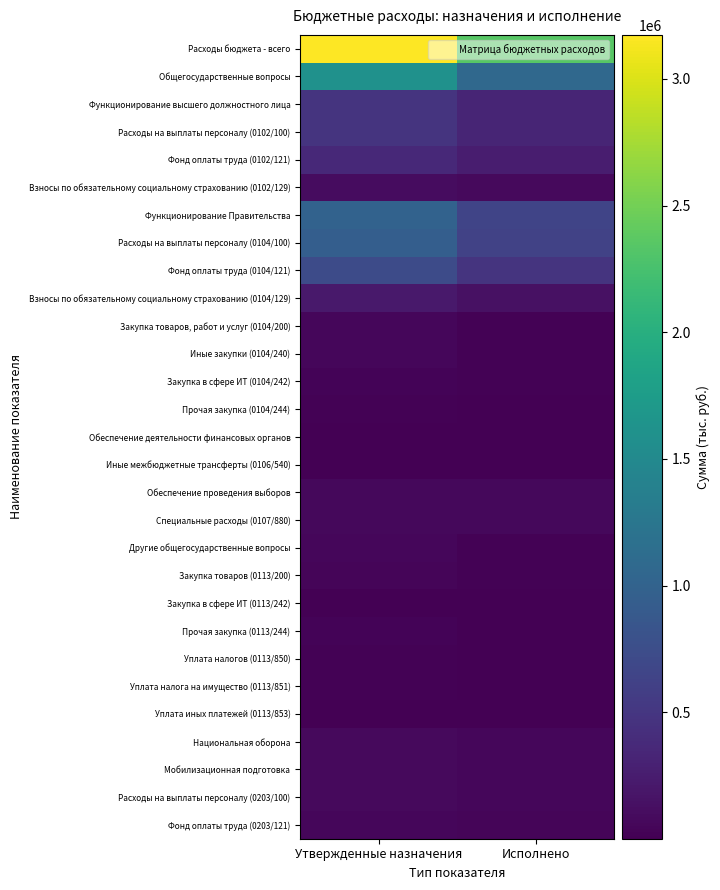

Which category has the lowest value across all series?

Исполнено